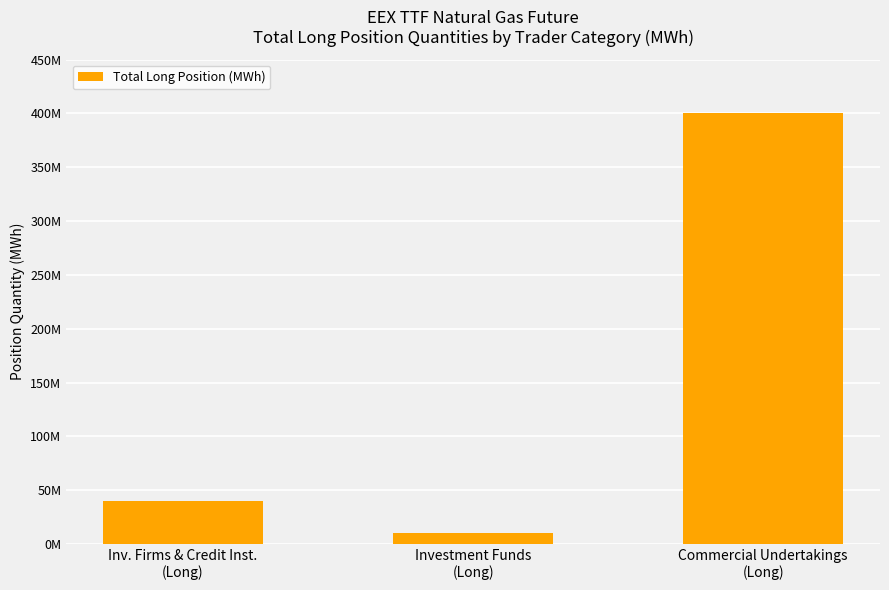

True or false: the data shows 568433028 at Commercial Undertakings
(Long).

False